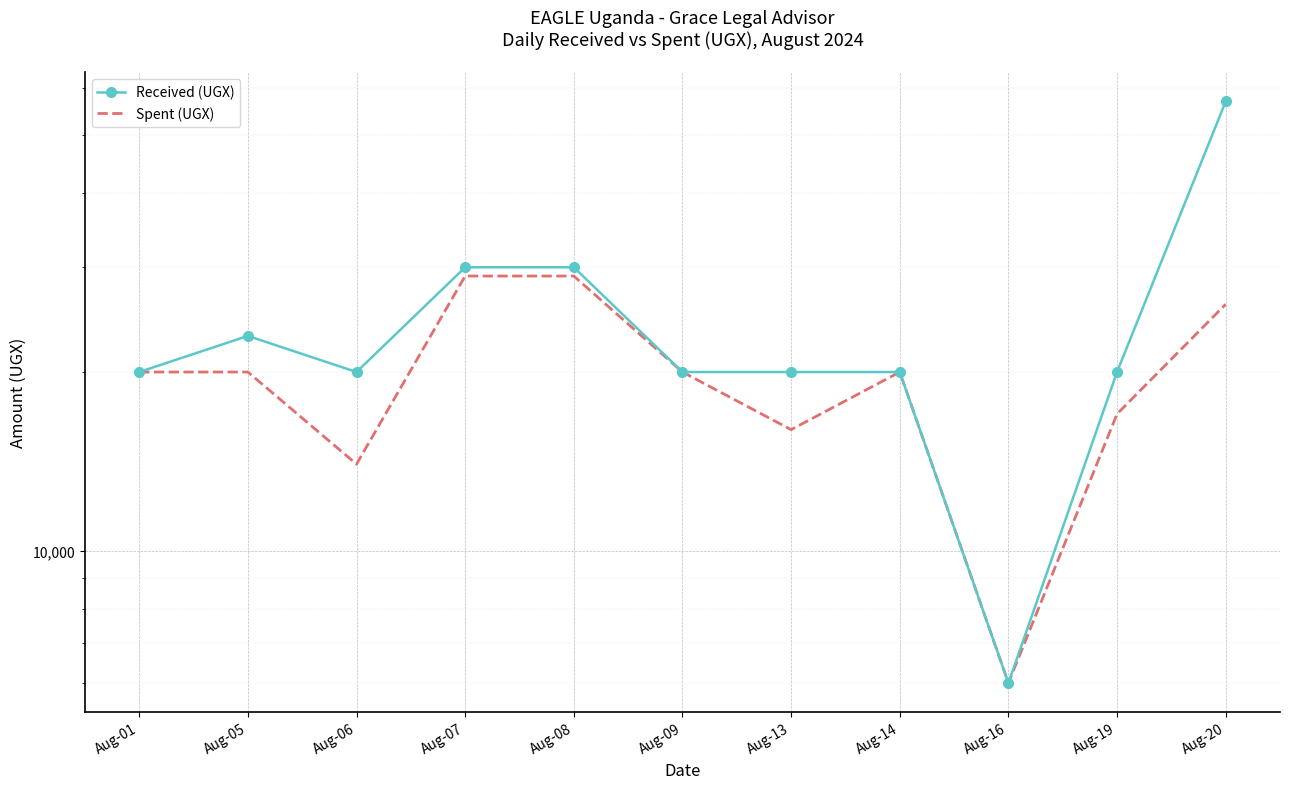

List the series in order of their overall mean, lowest first.

Spent (UGX), Received (UGX)